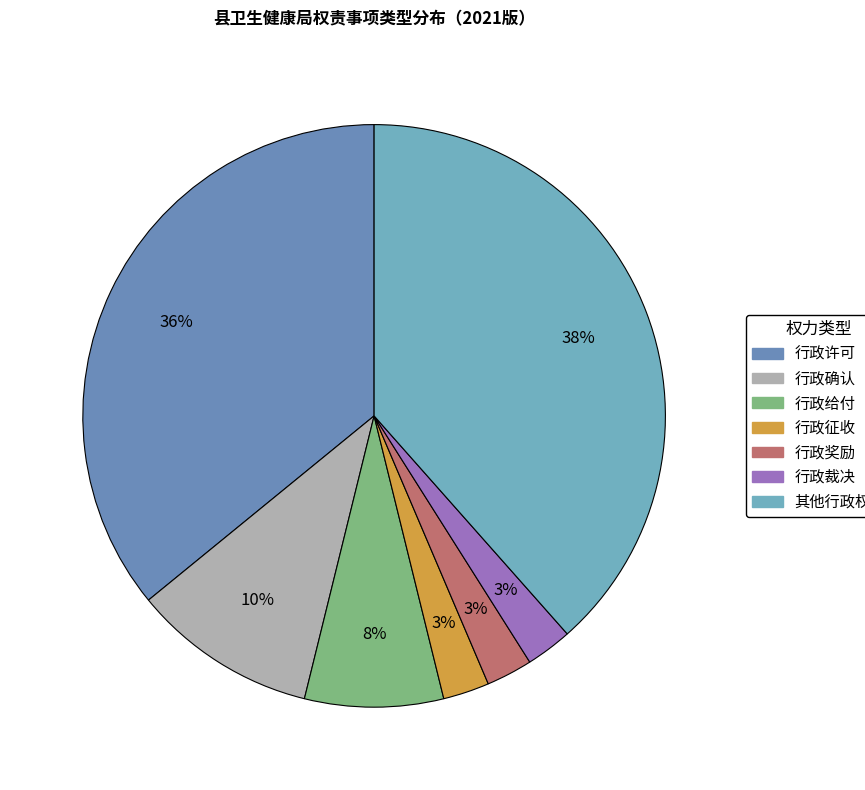

To the nearest percent, what is the difference between the 行政奖励 and 行政给付 slice percentages?

5%